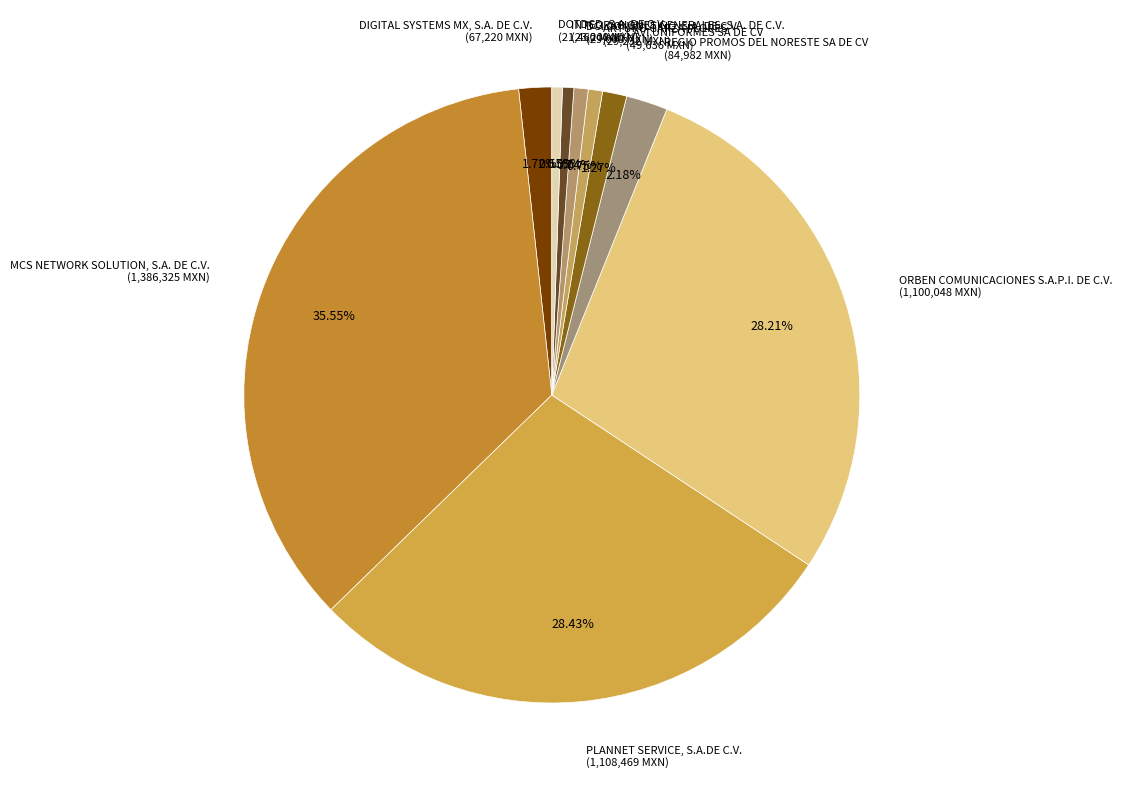

How much of the chart is everything except PLANNET SERVICE, S.A.DE C.V.?

71.6%